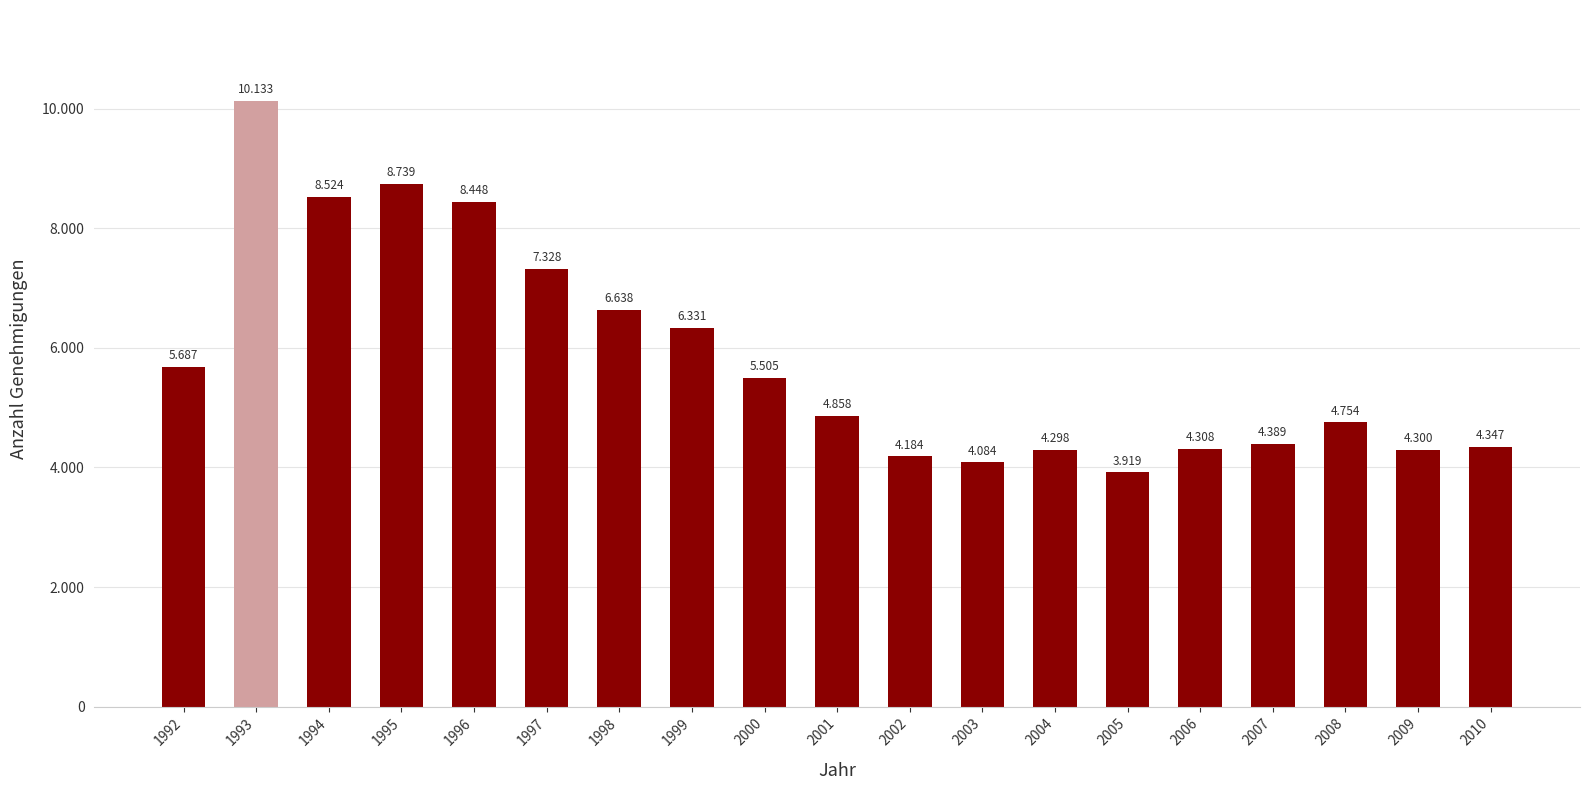

Approximately how many times larger is the value at 1999 compared to 2010?

1.5